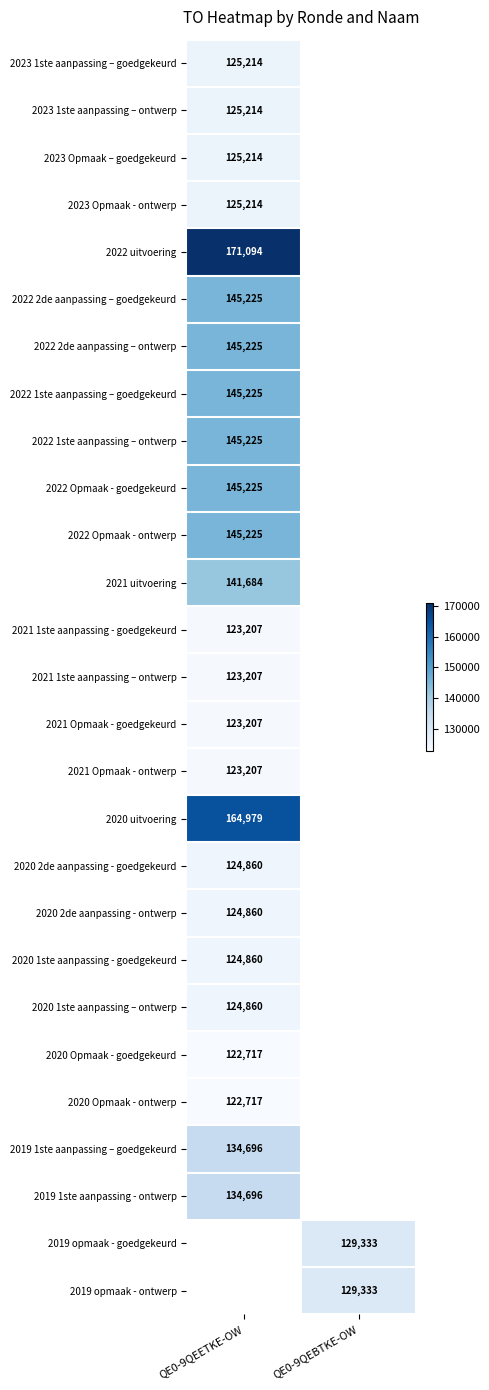

True or false: 2020 2de aanpassing - goedgekeurd has a value of 167968 at QE0-9QEETKE-OW.

False